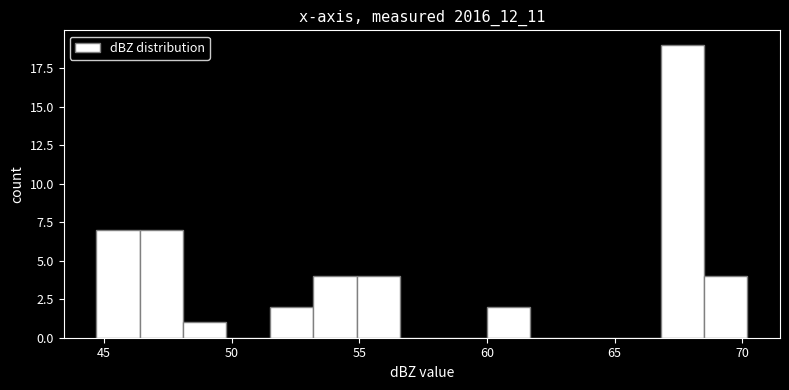

Around what value on the x-axis is the tallest bar? Give the approximate position of its centre, as read against the axis.

67.5